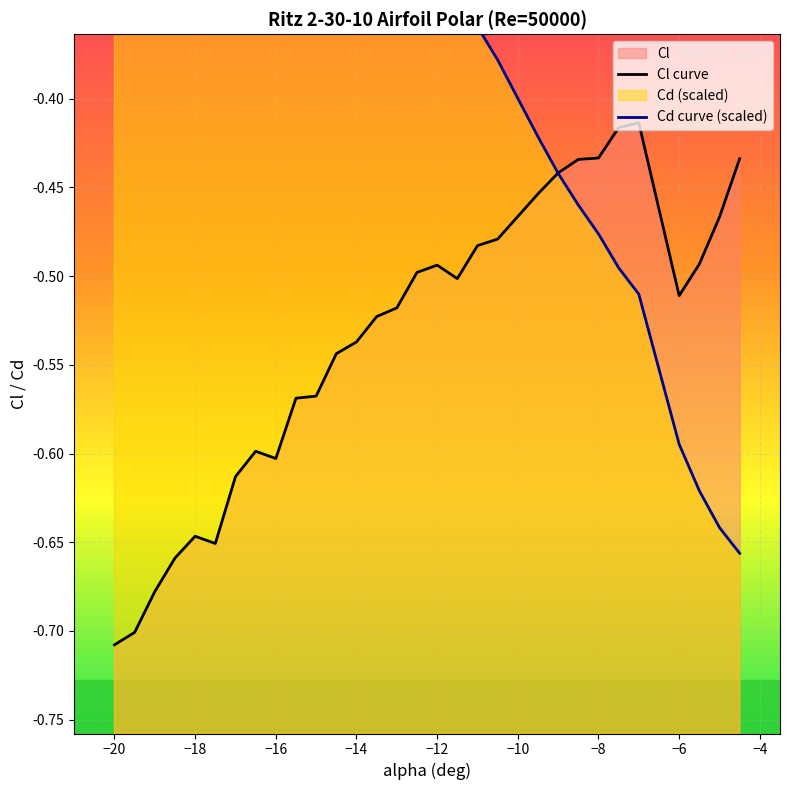

How many lines are shown in the chart?

2